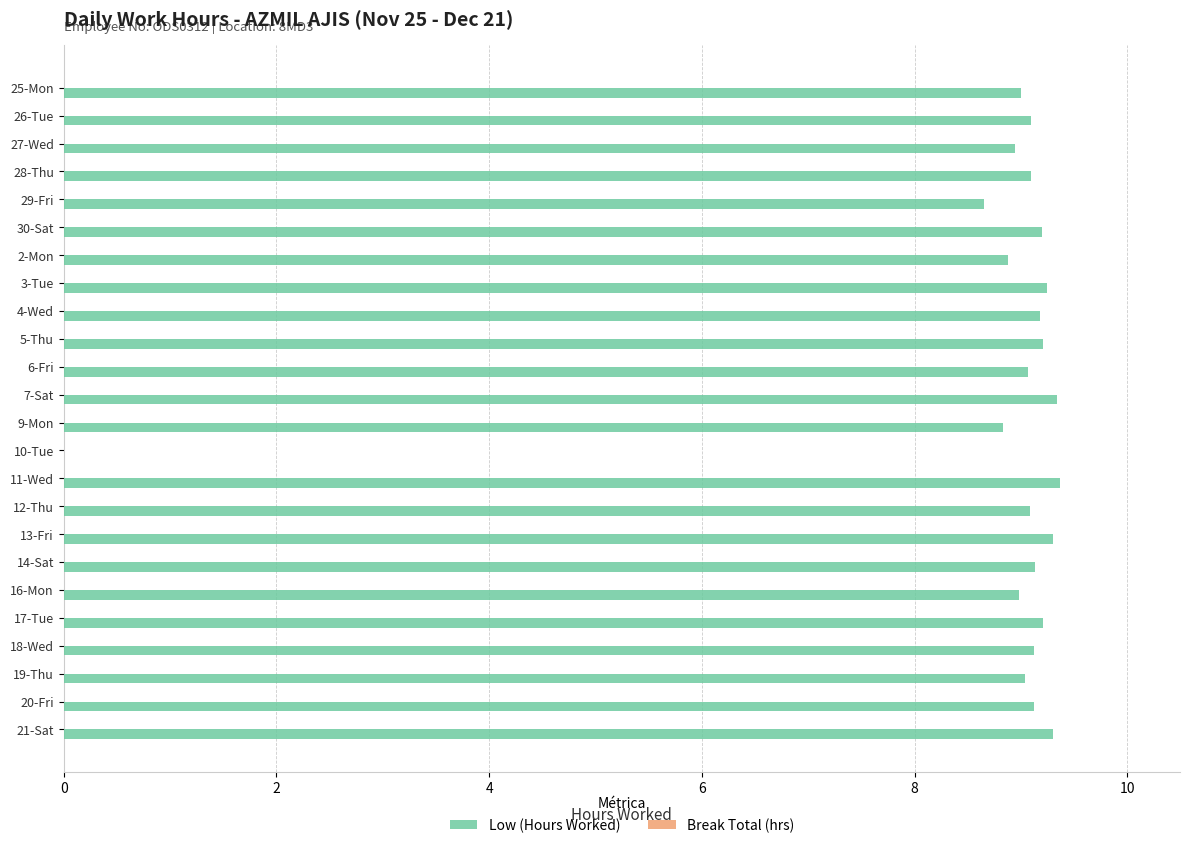

What is the greatest value displayed?

9.4